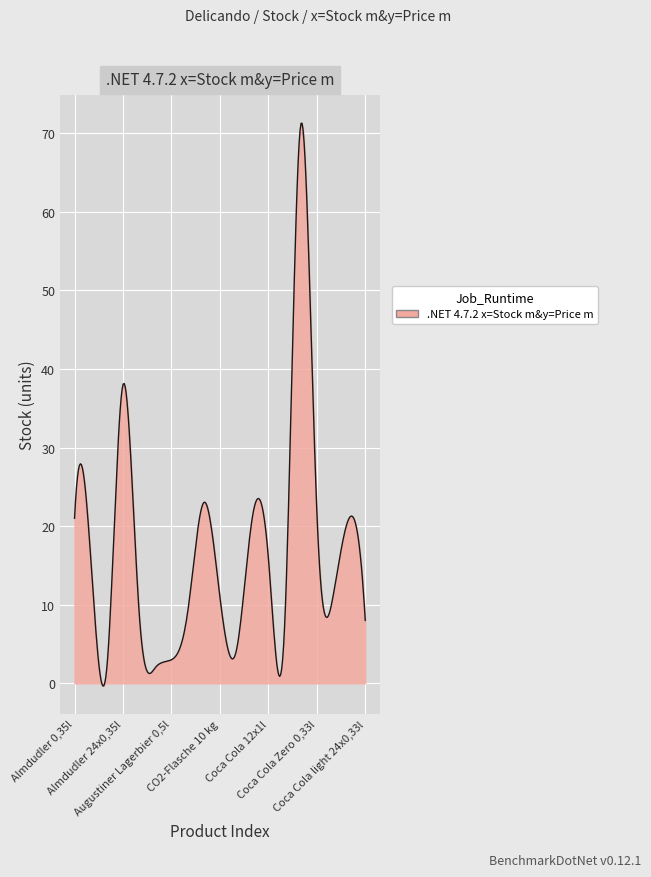

What is the maximum value shown in the chart?

71.3